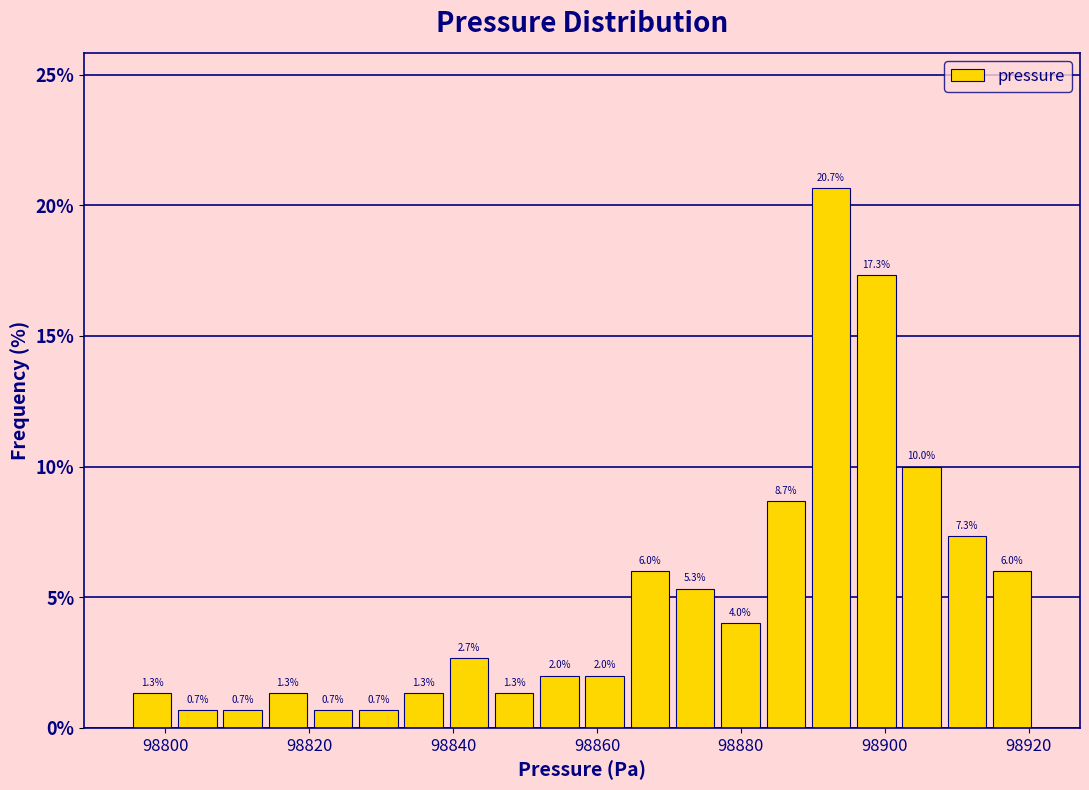

Read against the x-axis, roughly where is the centre of the tallest bar?

98892